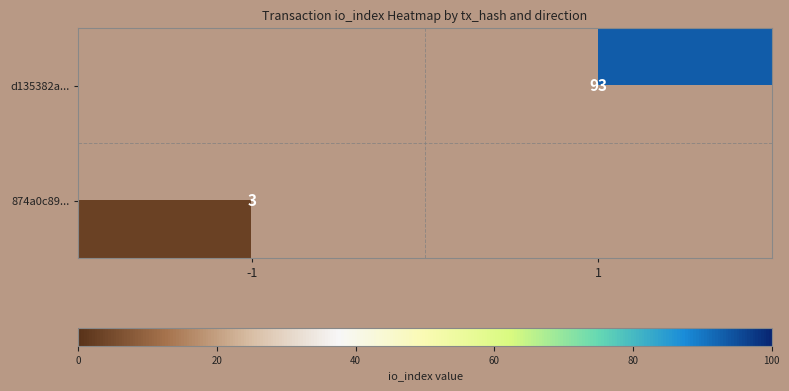

The value of d135382a... at 1 is 93. True or false?

True